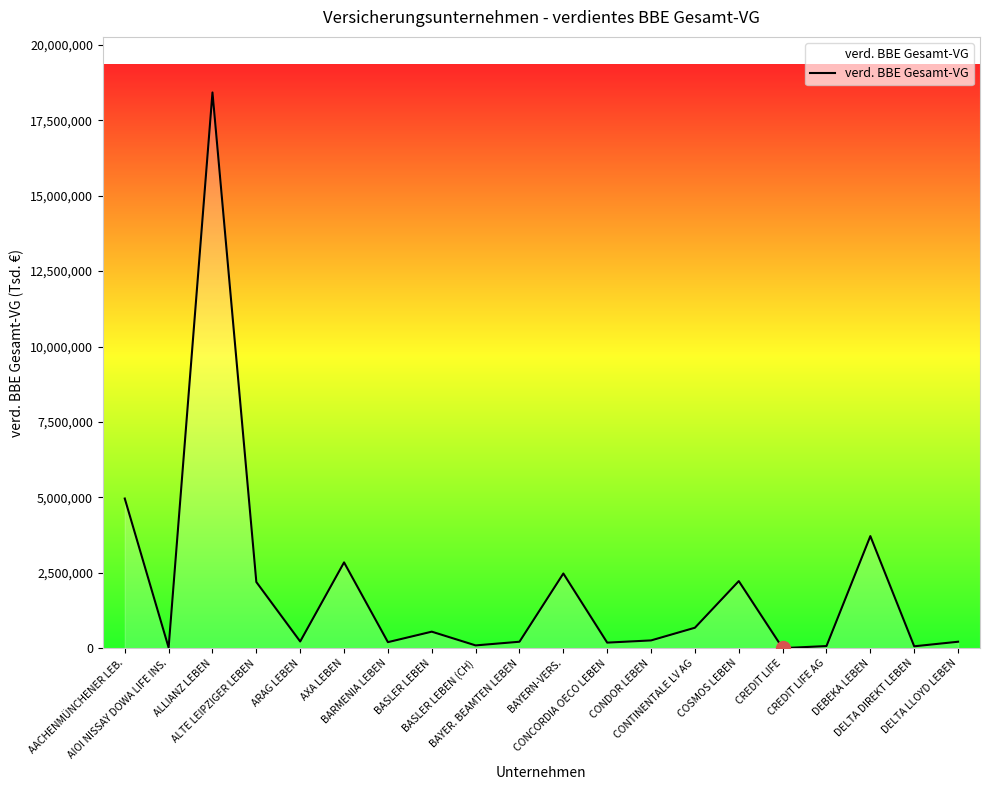

What is the maximum value shown in the chart?

18421645